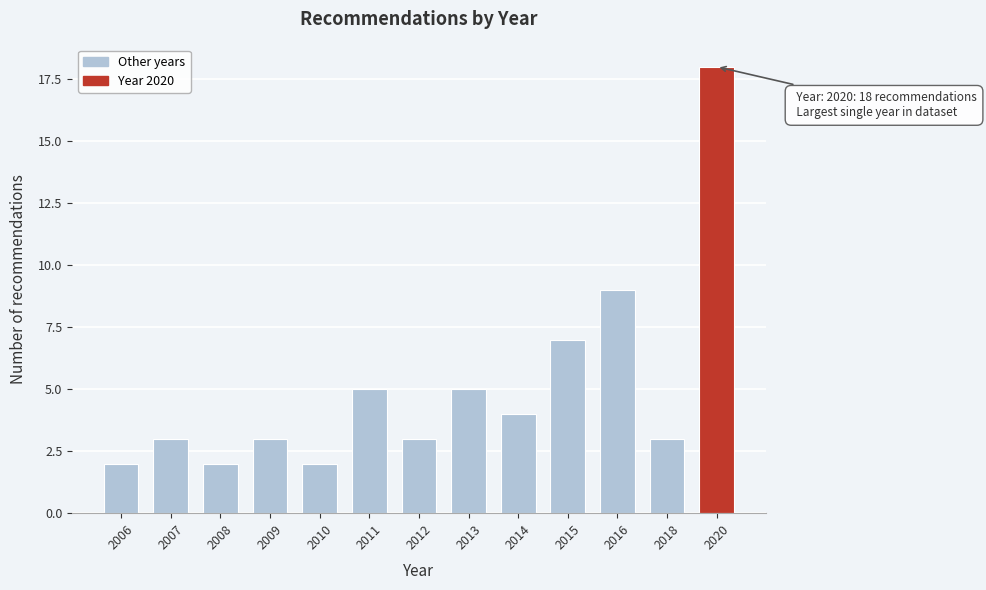

Reading right to left, list all the values displayed in this chart.

2020=18	2018=3	2016=9	2015=7	2014=4	2013=5	2012=3	2011=5	2010=2	2009=3	2008=2	2007=3	2006=2